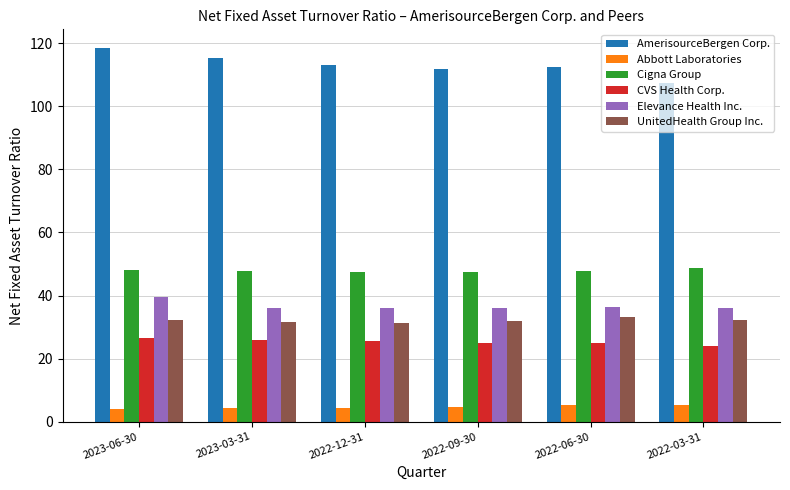

What is the difference between the highest and lowest values at 2022-06-30?

107.1